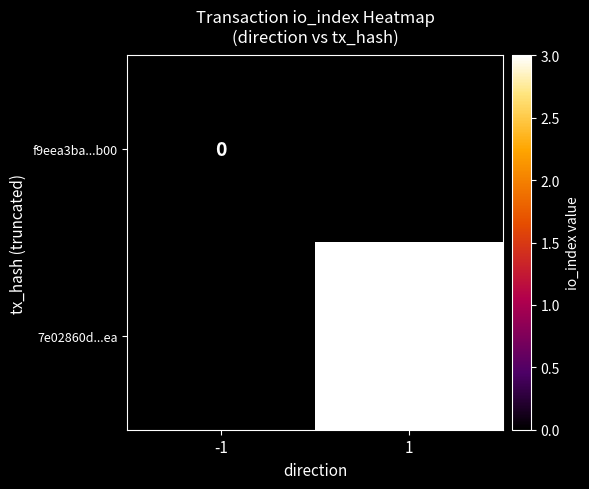

The 7e02860d...ea series shows 3 at 1. True or false?

True